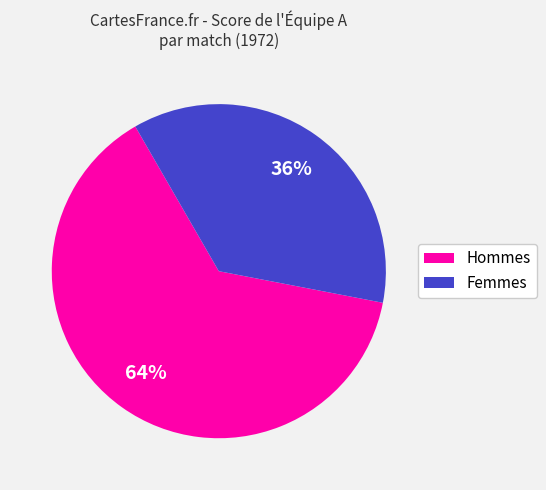

To the nearest percent, what percentage of the pie is Femmes?

36%